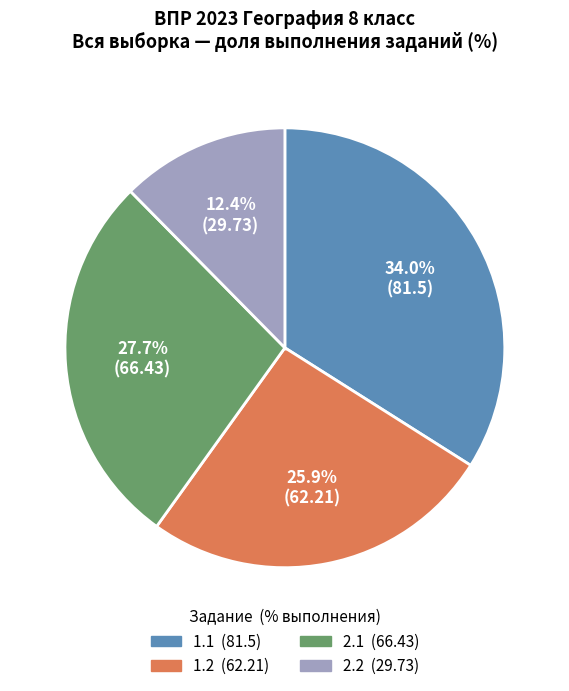

The 1.2 slice represents 26% of the pie. True or false?

True